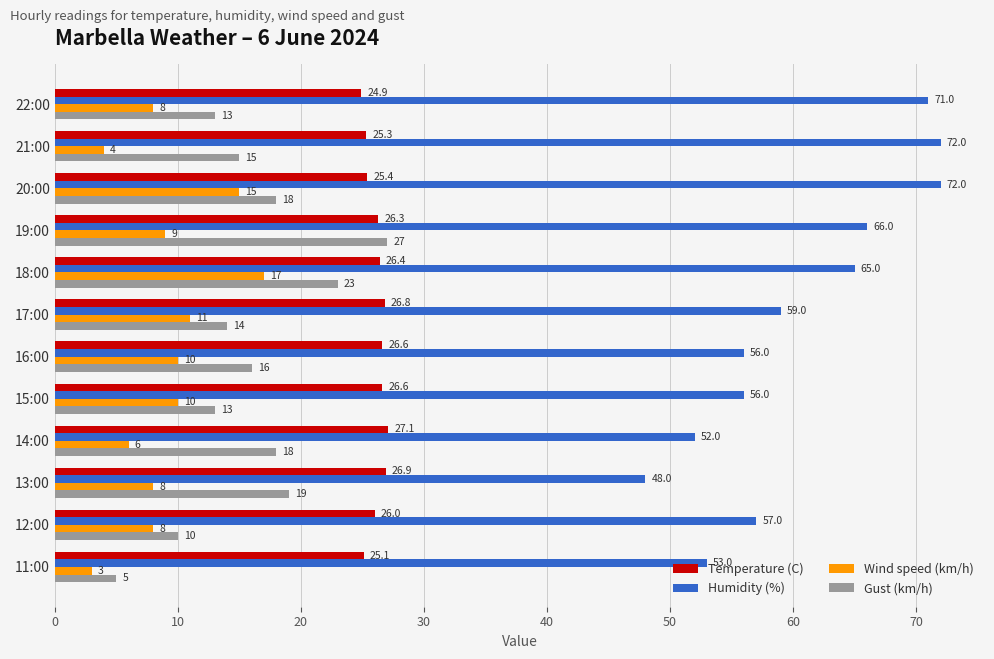

What is the maximum value shown in the chart?

72.0